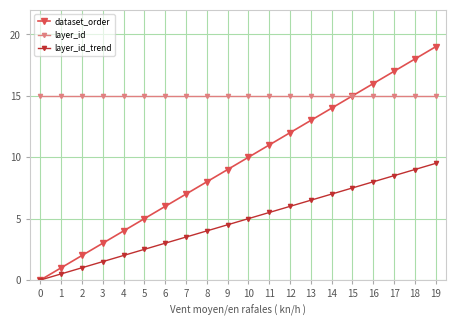

Is this an area chart (filled region under the line)?

No